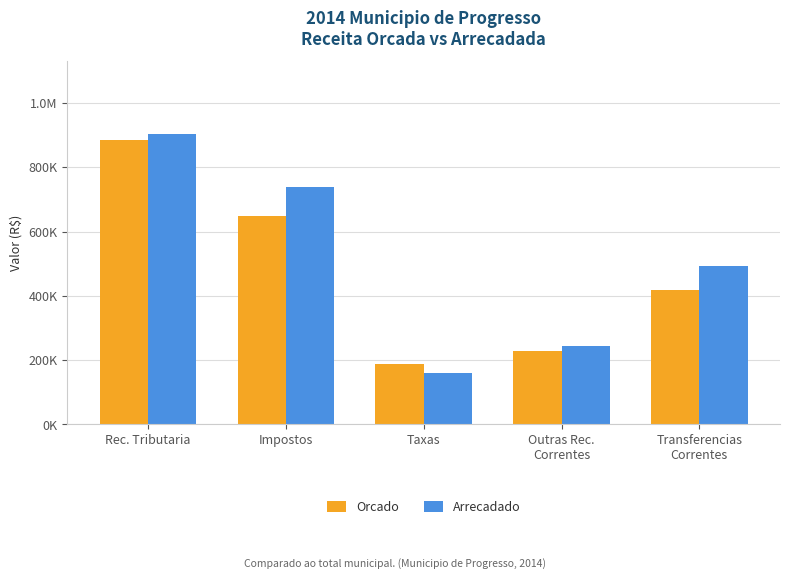

What is the maximum value for Orcado?

886000.0